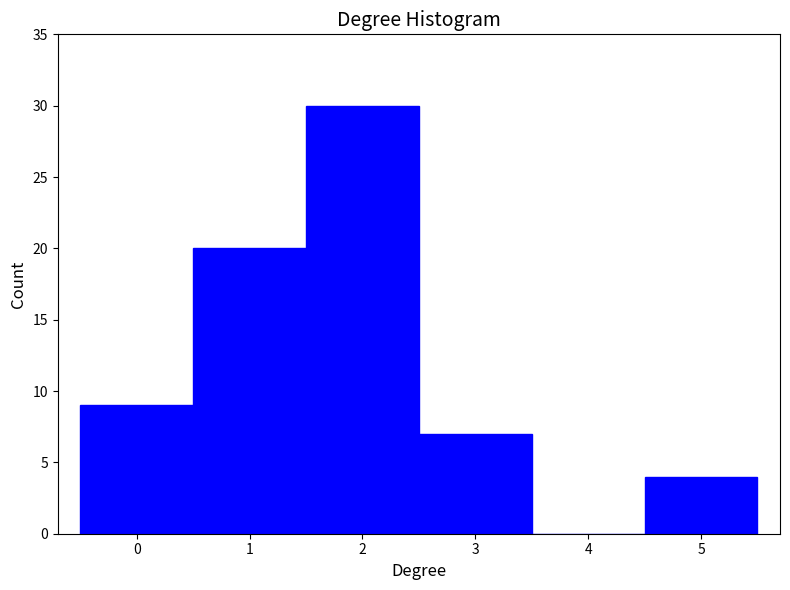

Reading left to right, list every bar in this chart as the range it spans on the x-axis followed by its height. The values are not printed on the chart, so give them approximately, as read against the axis.

-0.5 to 0.5: 9
0.5 to 1.5: 20
1.5 to 2.5: 30
2.5 to 3.5: 7
3.5 to 4.5: 0
4.5 to 5.5: 4